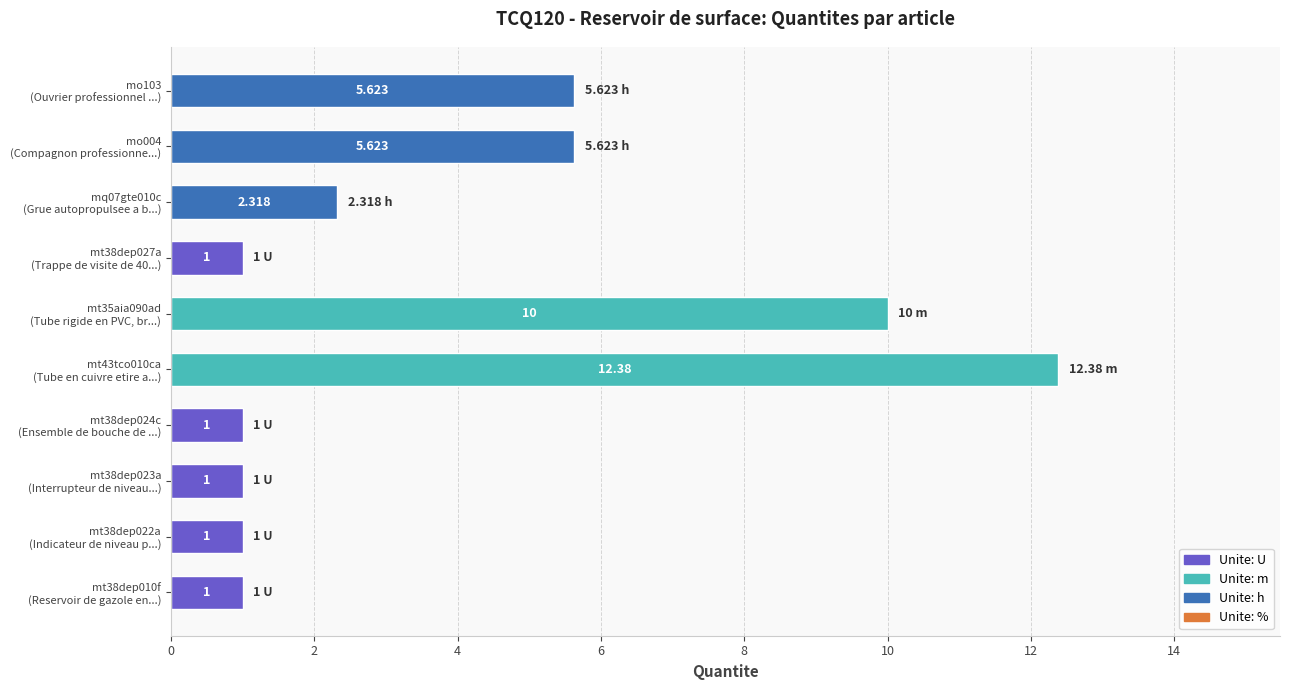

What is the difference between the maximum and minimum values?

11.4